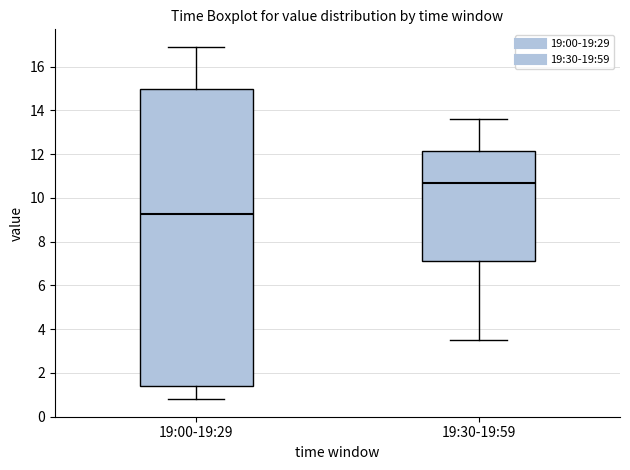

Where does the upper whisker of the box for 19:00-19:29 end on the y-axis? The values are not printed on the chart, so give them approximately, as read against the axis.

17.0